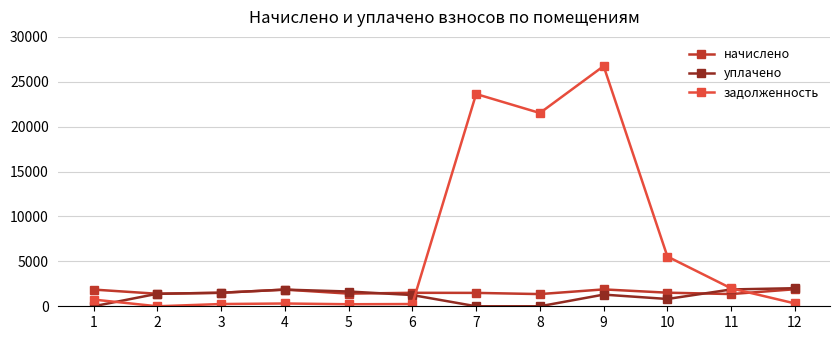

What is the value of the начислено point at the 5th from the left?

1408.7